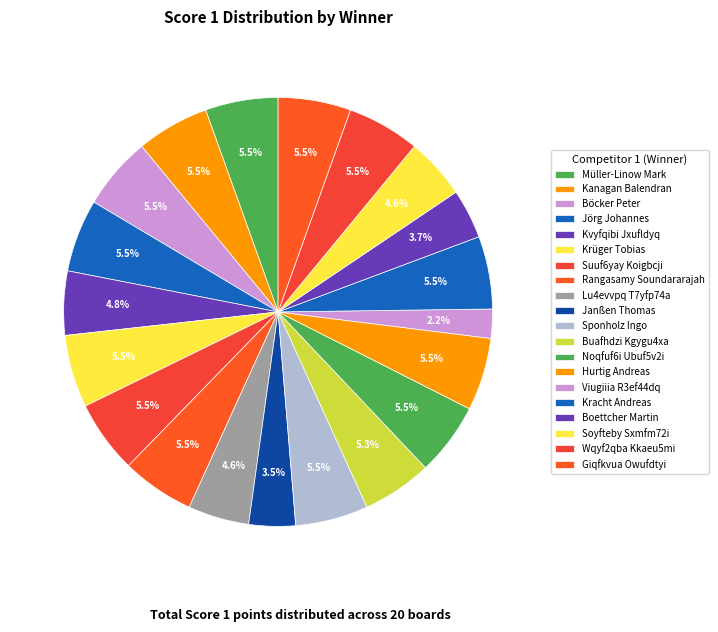

Is there any slice that represents more than half of the pie?

No